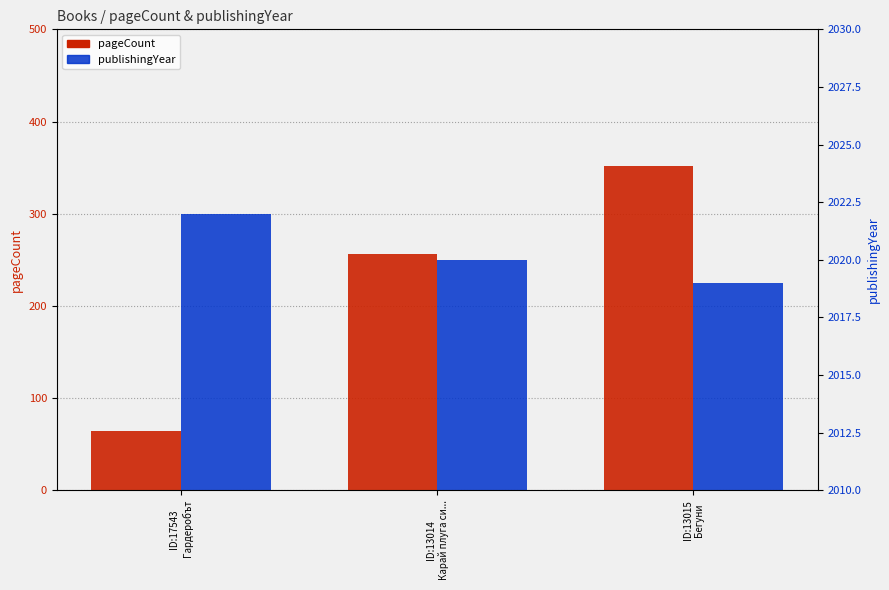

How many data points in publishingYear are less than 2020?

1